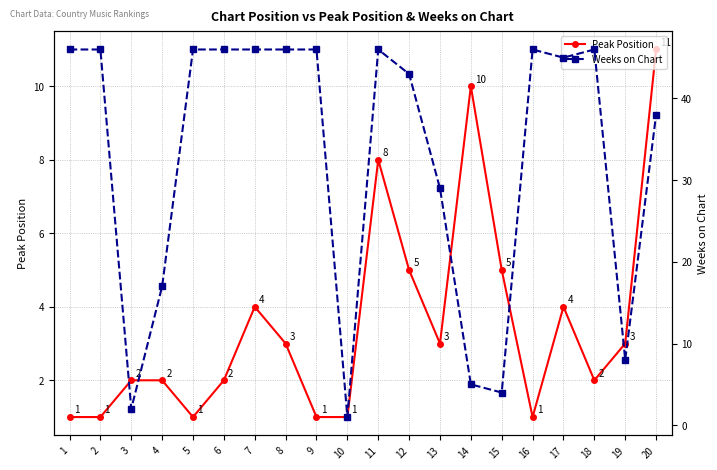

What is the average value of the Peak Position series?

4